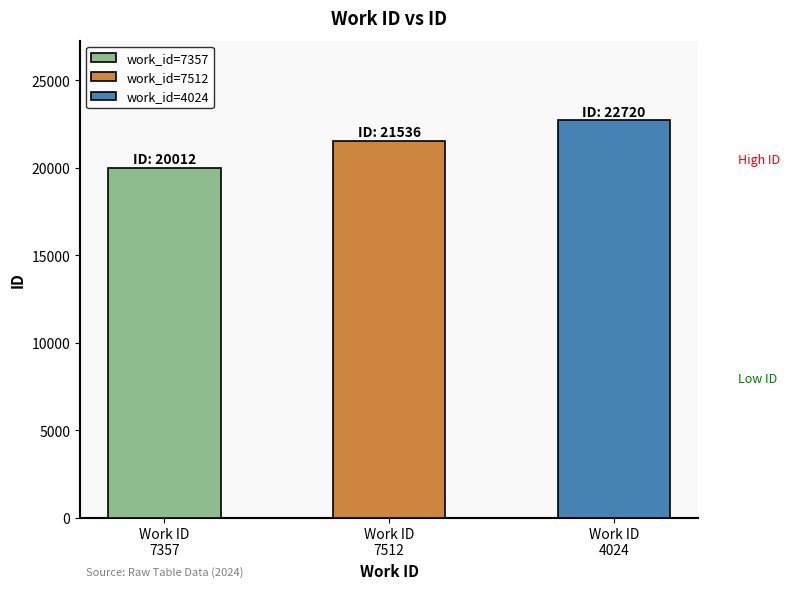

True or false: the data shows 22720 at 4024.

True